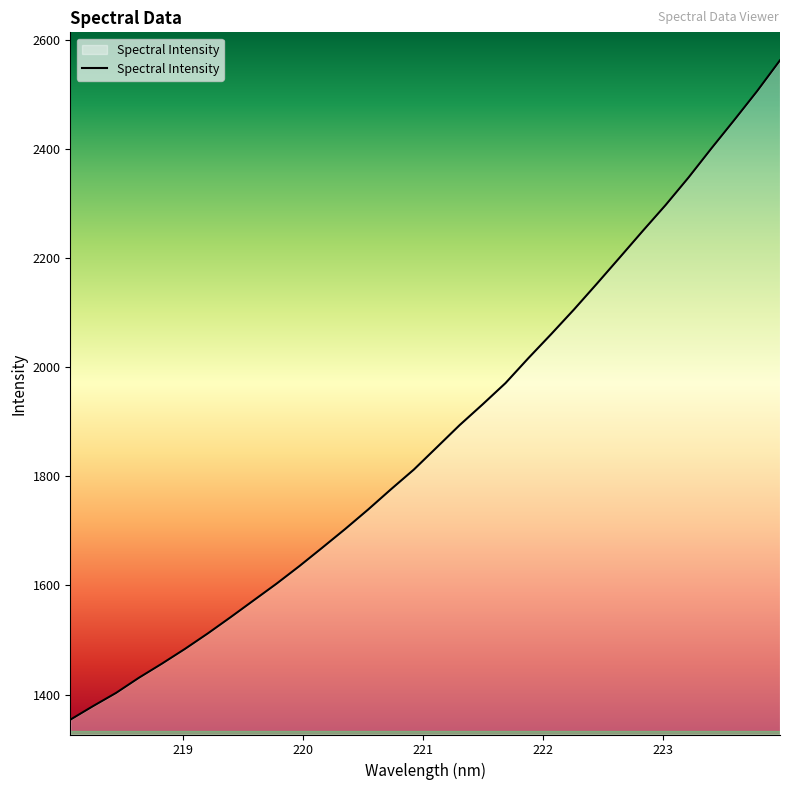

What is the difference between the maximum and minimum values?

1208.1